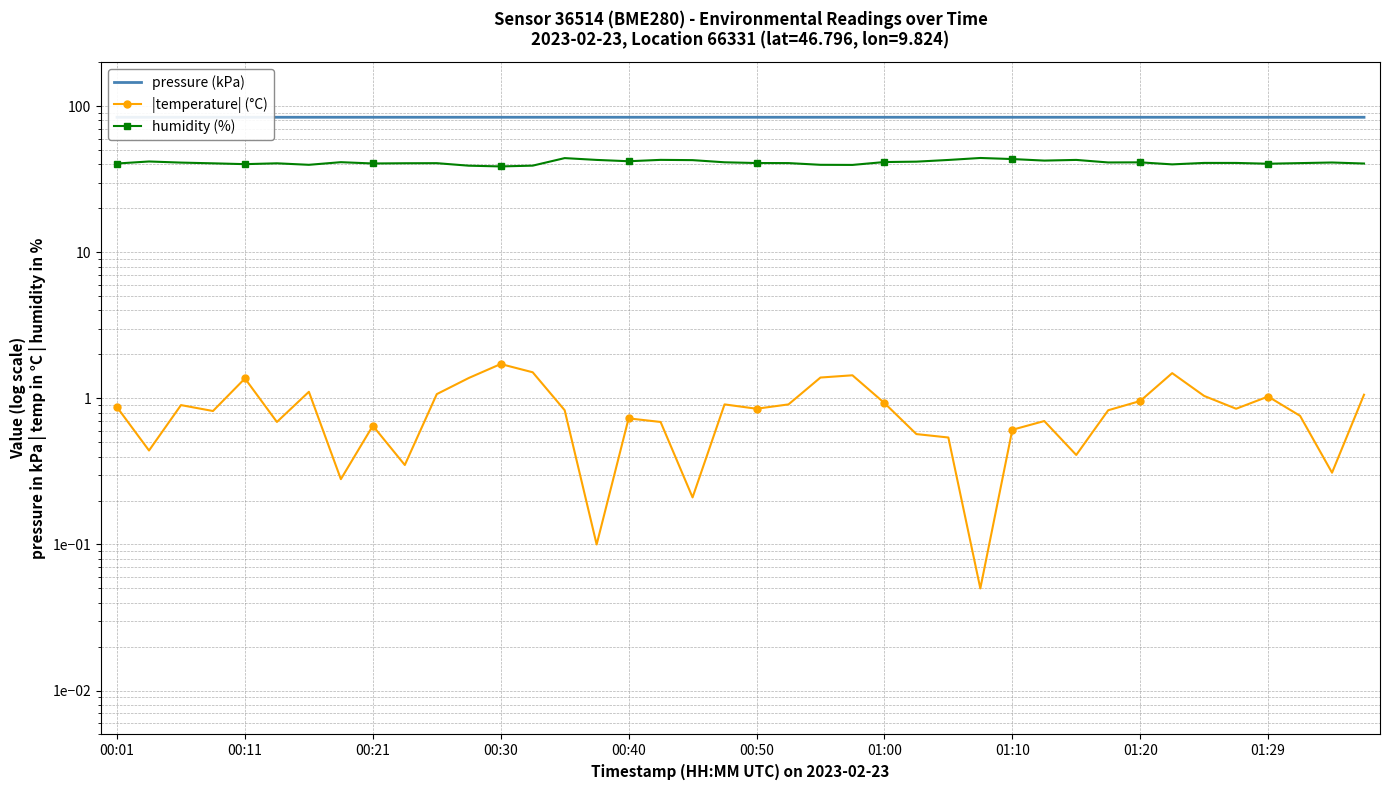

How many data points in humidity (%) are above 40?

34